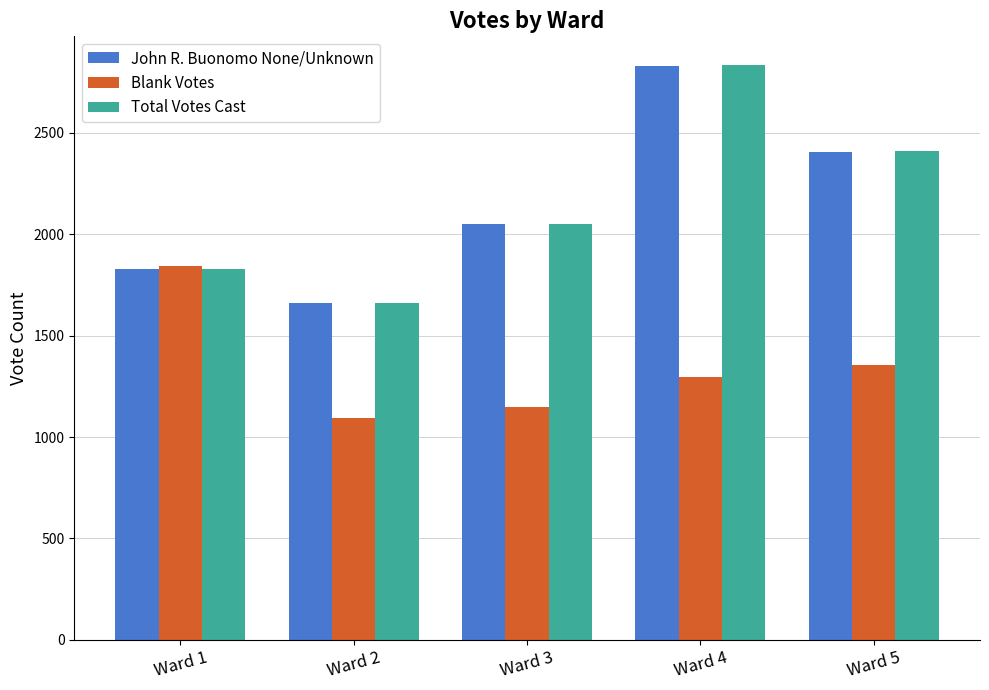

Which category has the lowest value across all series?

Ward 2